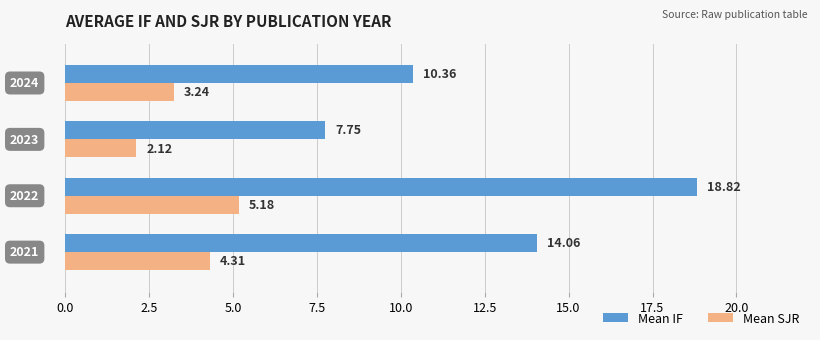

List the series in order of their overall mean, lowest first.

Mean SJR, Mean IF